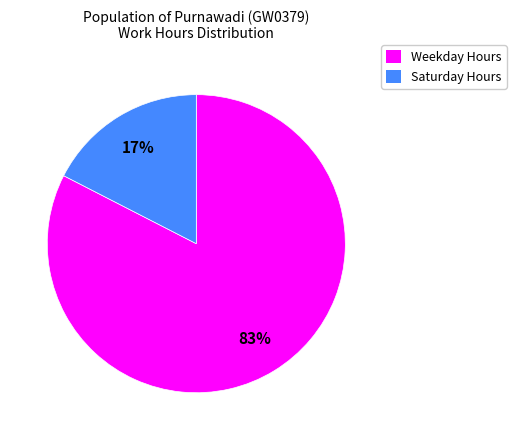

Is there a majority slice in this chart?

Yes